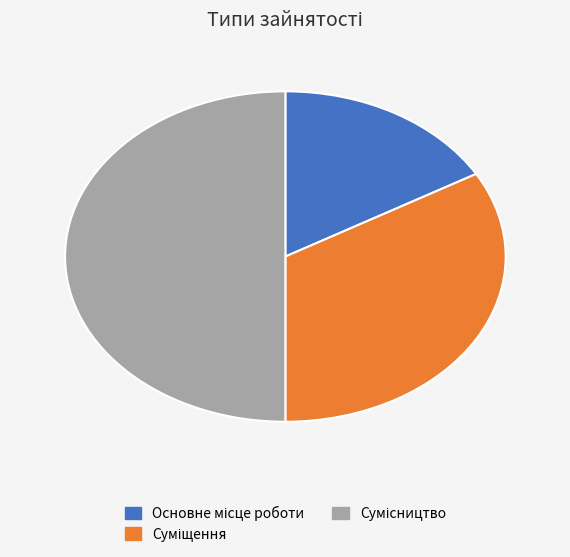

How many slices are in this pie chart?

3